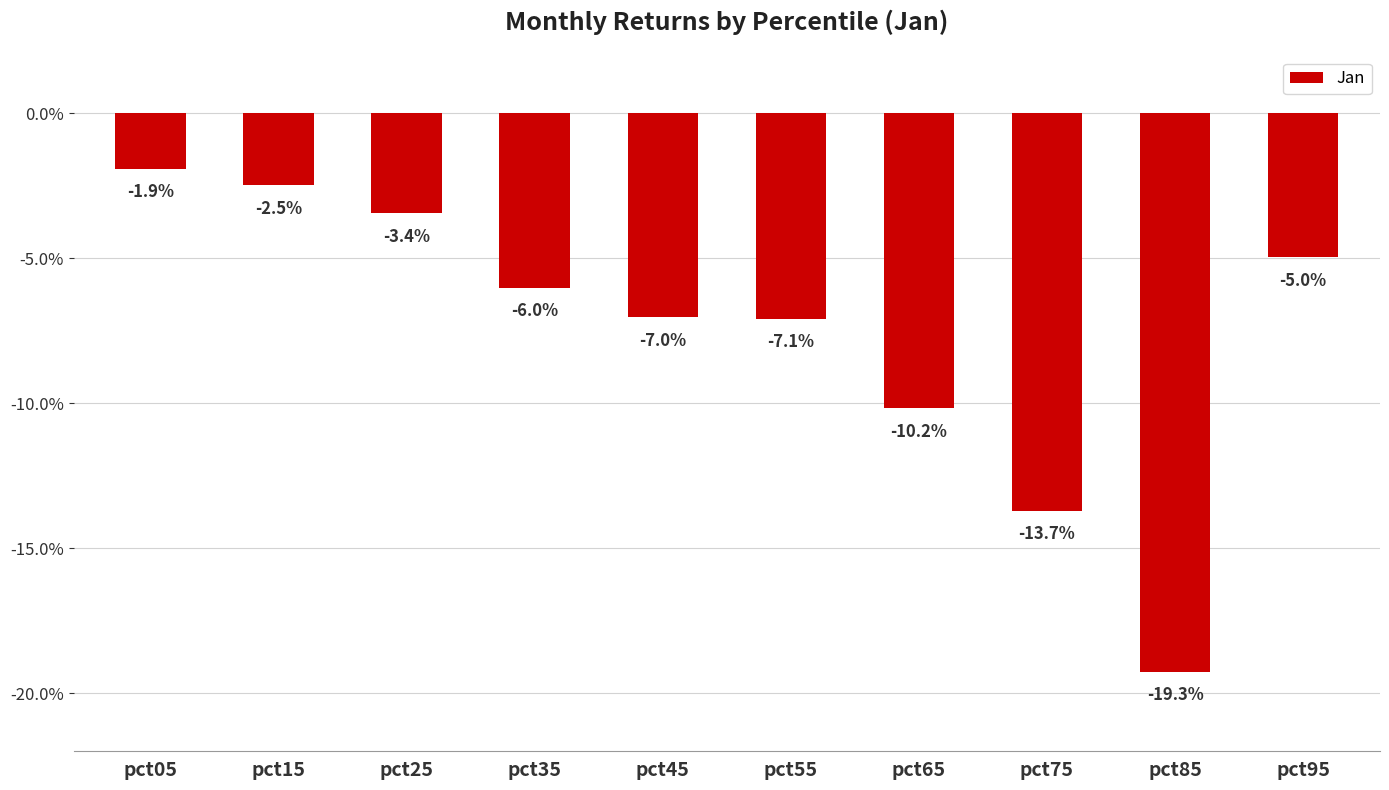

Reading left to right, extract all data points from this chart.

pct05=-0.0	pct15=-0.0	pct25=-0.0	pct35=-0.1	pct45=-0.1	pct55=-0.1	pct65=-0.1	pct75=-0.1	pct85=-0.2	pct95=-0.0